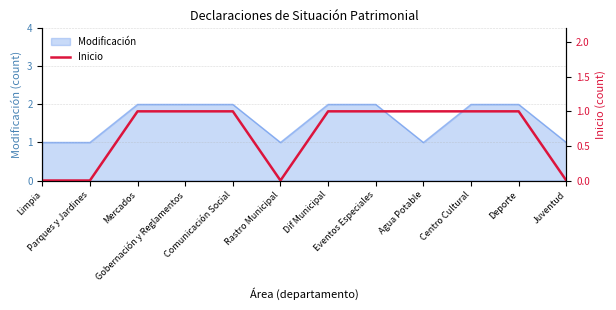

How many values are above zero?

8